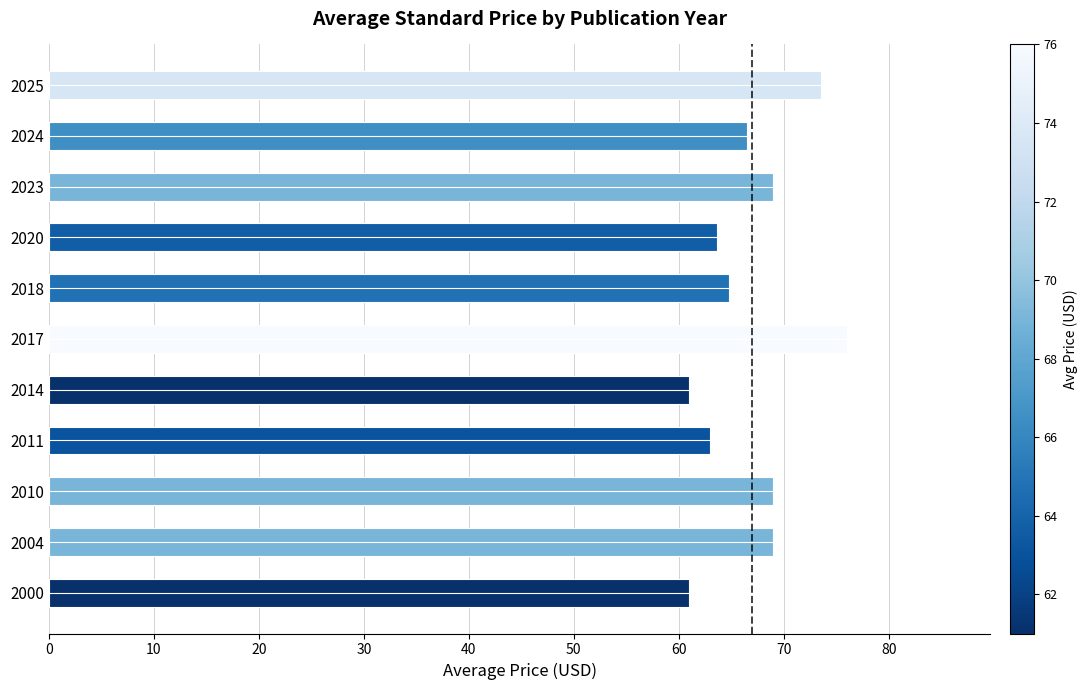

Is it true that the value at 2014 is 61.0?

True